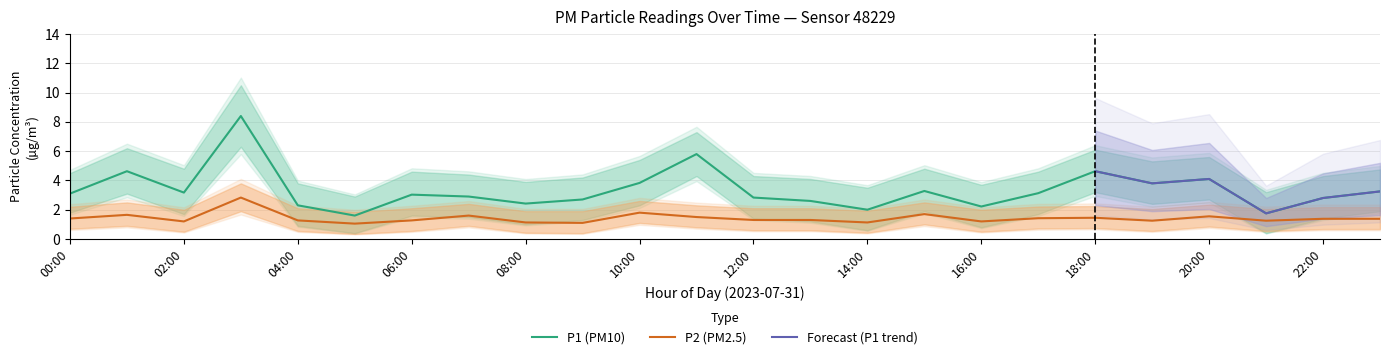

How many values in the P1 series are below 3?

11